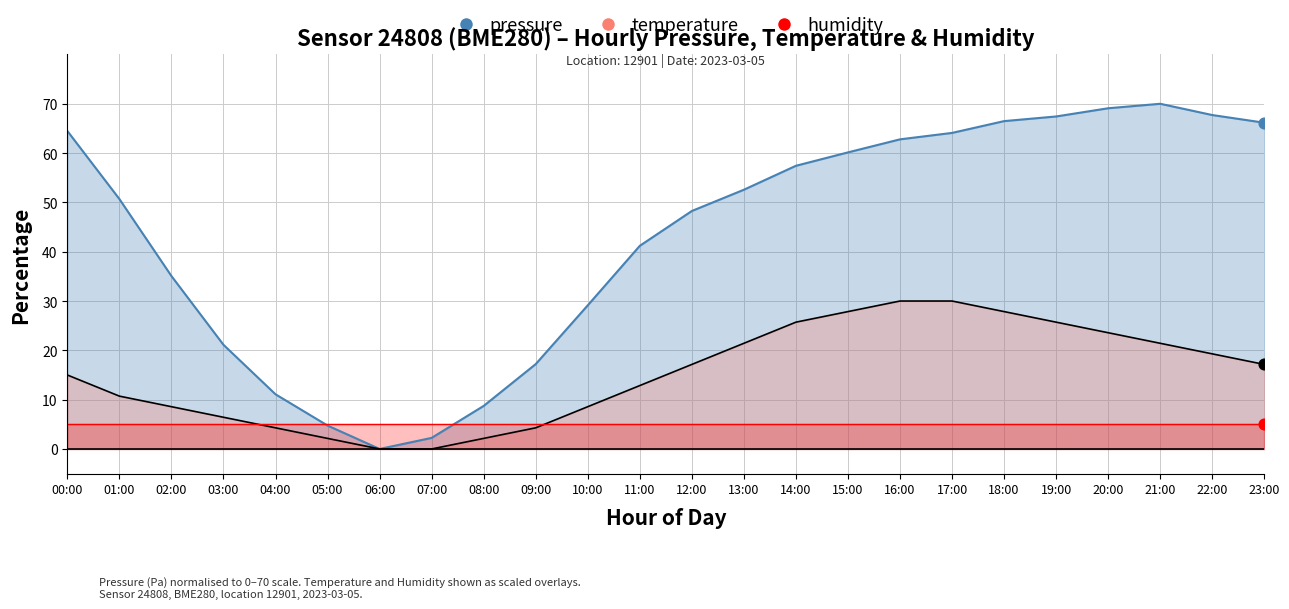

Which series has the widest spread of Y values?

pressure